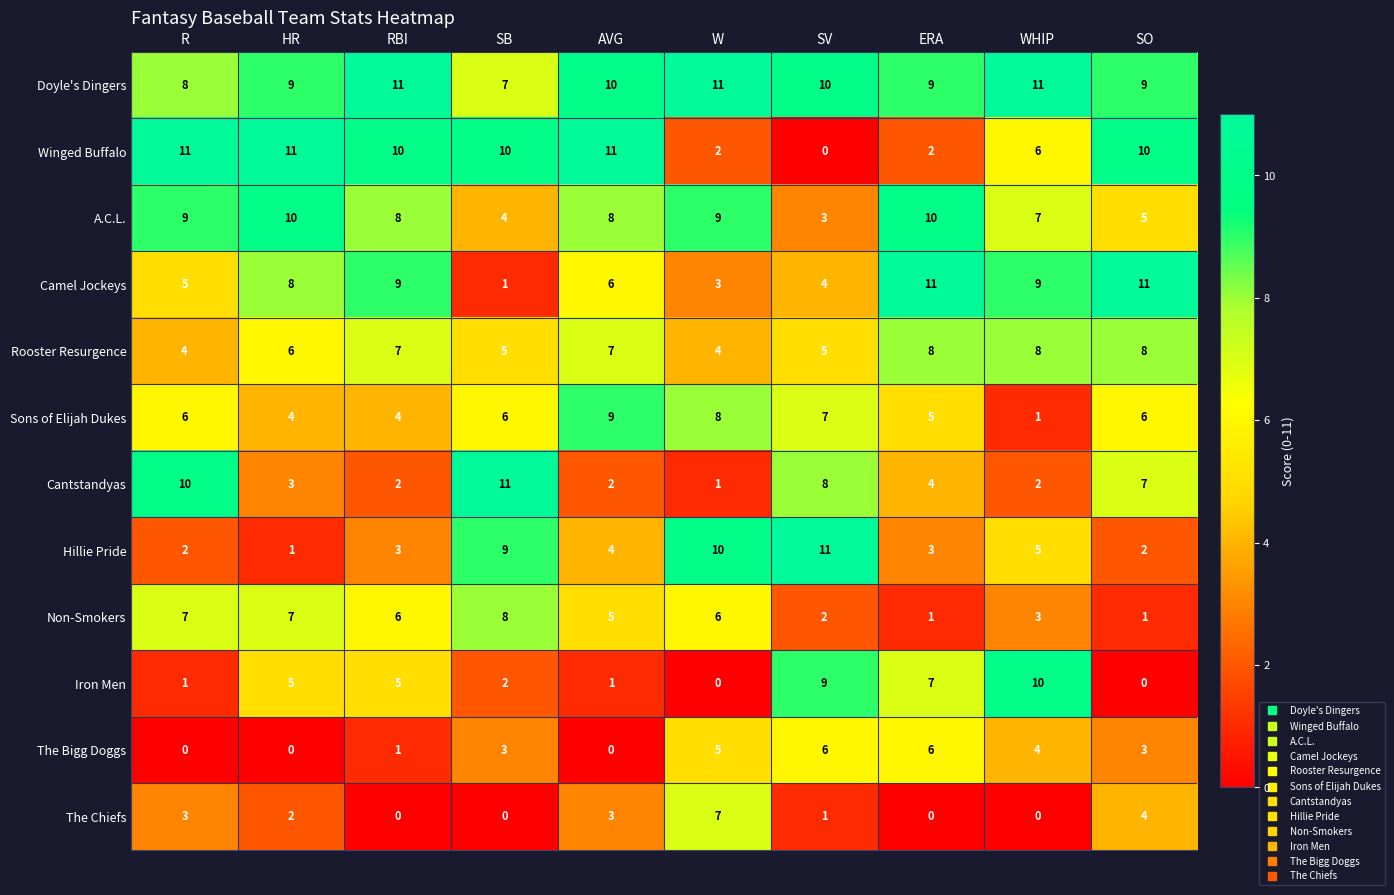

What is the difference between the second highest and second lowest values in the Iron Men series?

9